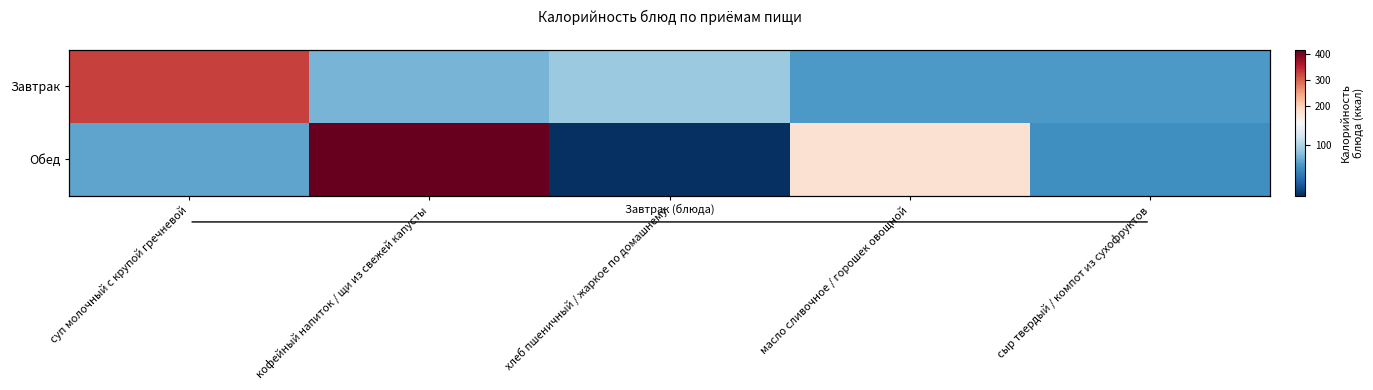

List the series in order of their overall mean, highest first.

Обед, Завтрак